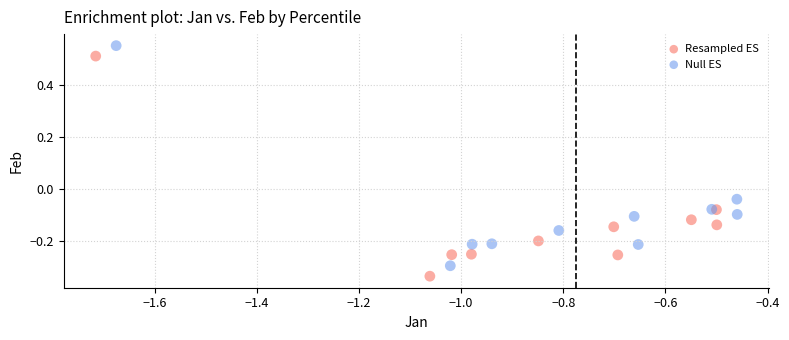

Which series reaches the maximum Y coordinate?

Null ES